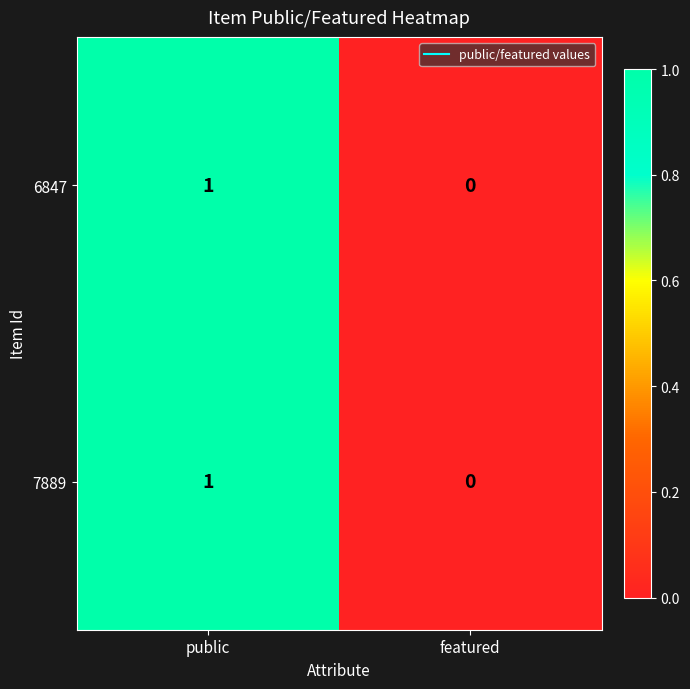

How many series are shown in this chart?

2